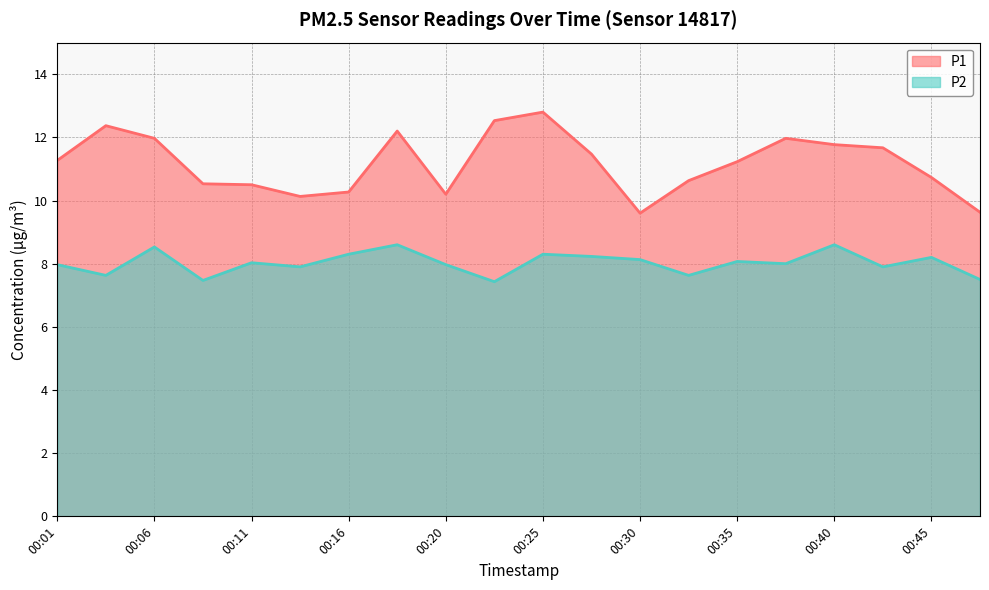

Reading left to right, transcribe all the data shown in this chart.

P1: 00:01=11.3	00:03=12.4	00:06=12.0	00:08=10.5	00:11=10.5	00:13=10.1	00:16=10.3	00:18=12.2	00:20=10.2	00:23=12.5	00:25=12.8	00:28=11.5	00:30=9.6	00:33=10.6	00:35=11.2	00:38=12.0	00:40=11.8	00:43=11.7	00:45=10.7	00:47=9.6
P2: 00:01=8.0	00:03=7.6	00:06=8.5	00:08=7.5	00:11=8.0	00:13=7.9	00:16=8.3	00:18=8.6	00:20=8.0	00:23=7.4	00:25=8.3	00:28=8.2	00:30=8.1	00:33=7.6	00:35=8.1	00:38=8.0	00:40=8.6	00:43=7.9	00:45=8.2	00:47=7.5